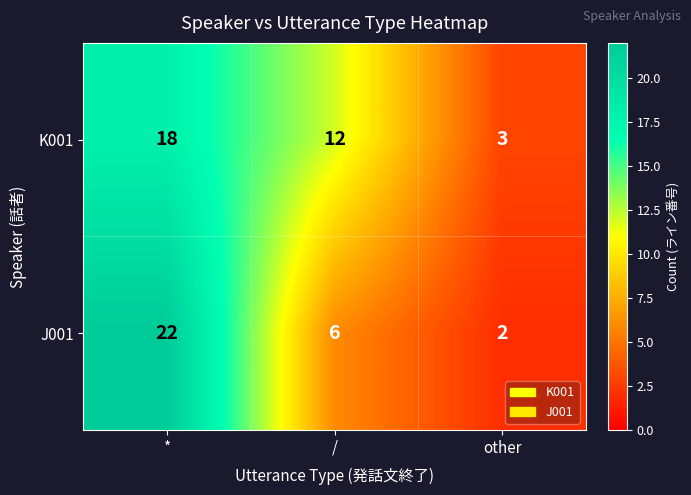

Rank the series by their average value, from highest to lowest.

K001, J001